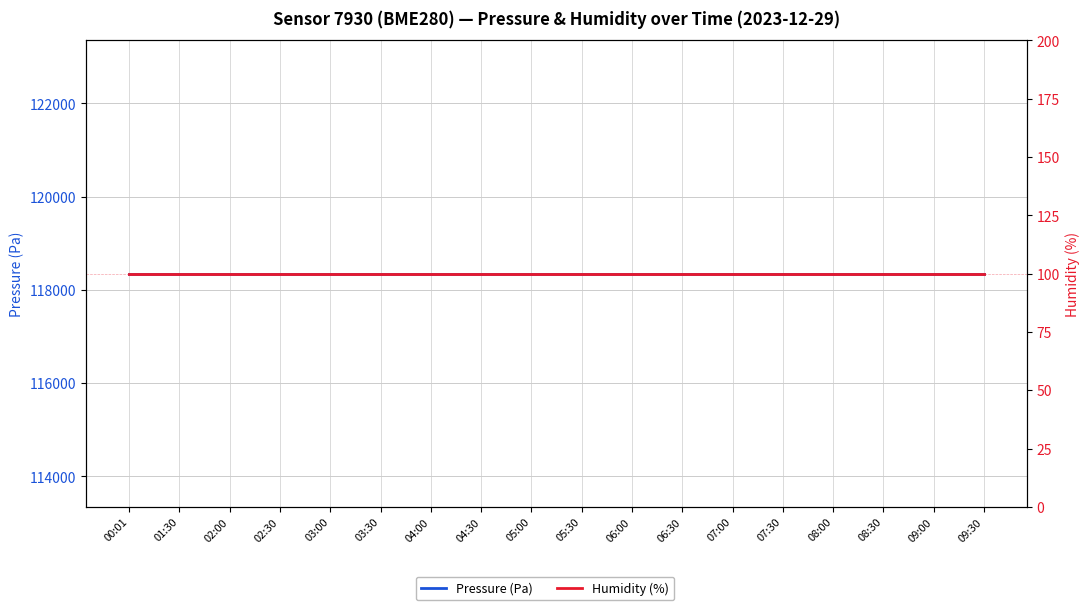

True or false: Humidity (%) and Pressure (Pa) cross at least once.

False